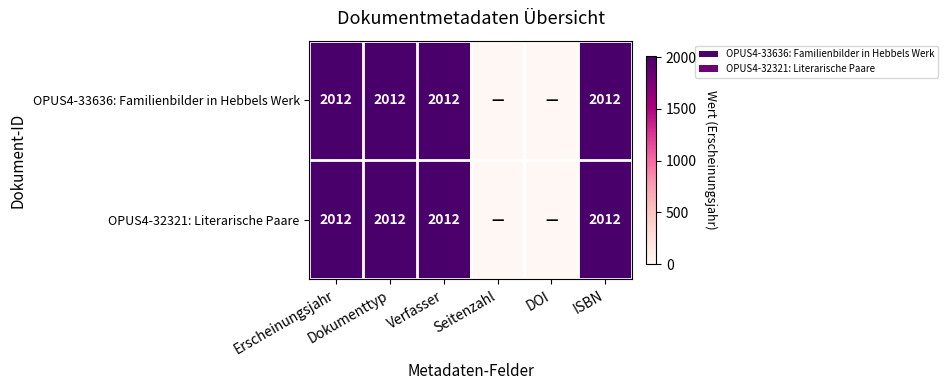

Rank the series by their maximum value, from highest to lowest.

OPUS4-33636: Familienbilder in Hebbels Werk, OPUS4-32321: Literarische Paare